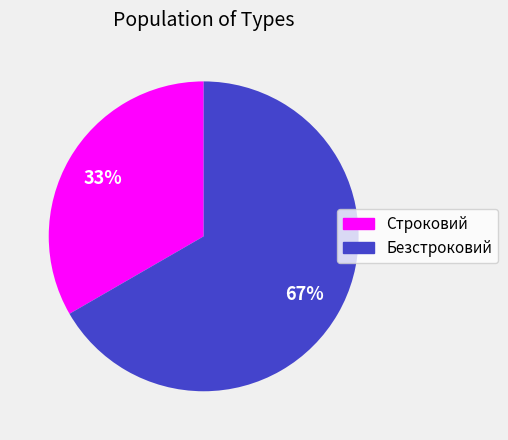

What percentage is the Безстроковий slice, to the nearest percent?

67%